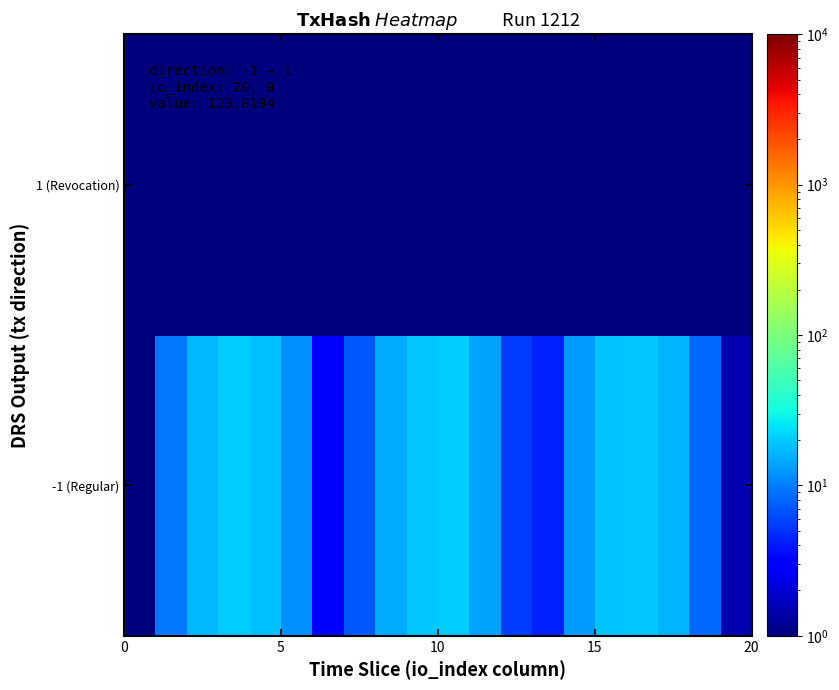

At how many categories does at least one series exceed 13?

11